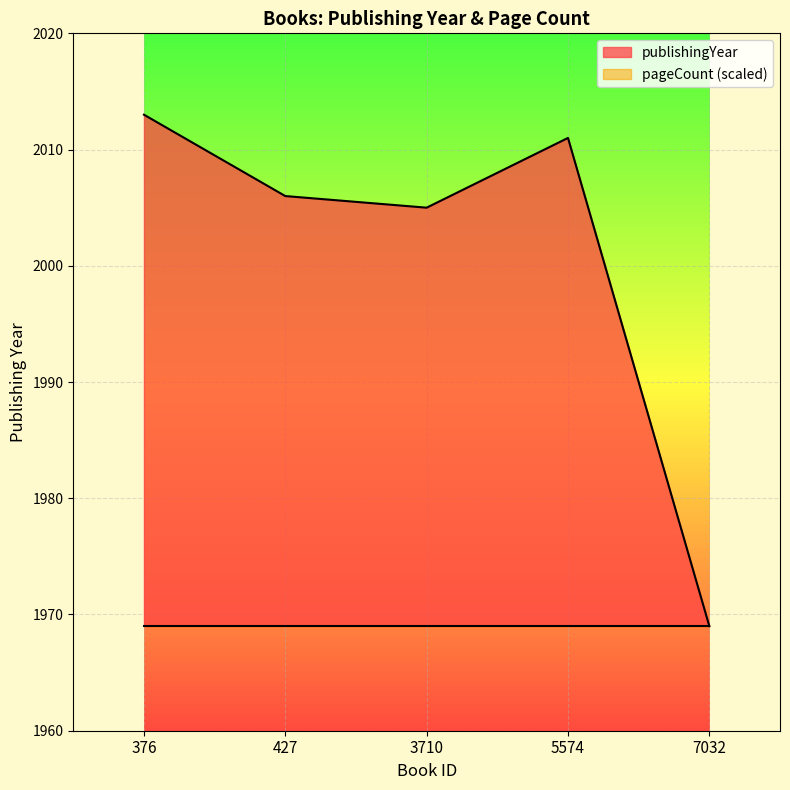

What is the smallest value displayed?

1969